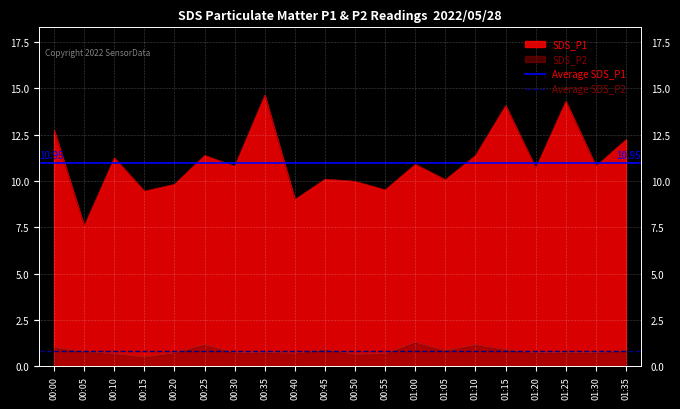

What value does the Average SDS_P1 series have at 00:00?

10.9